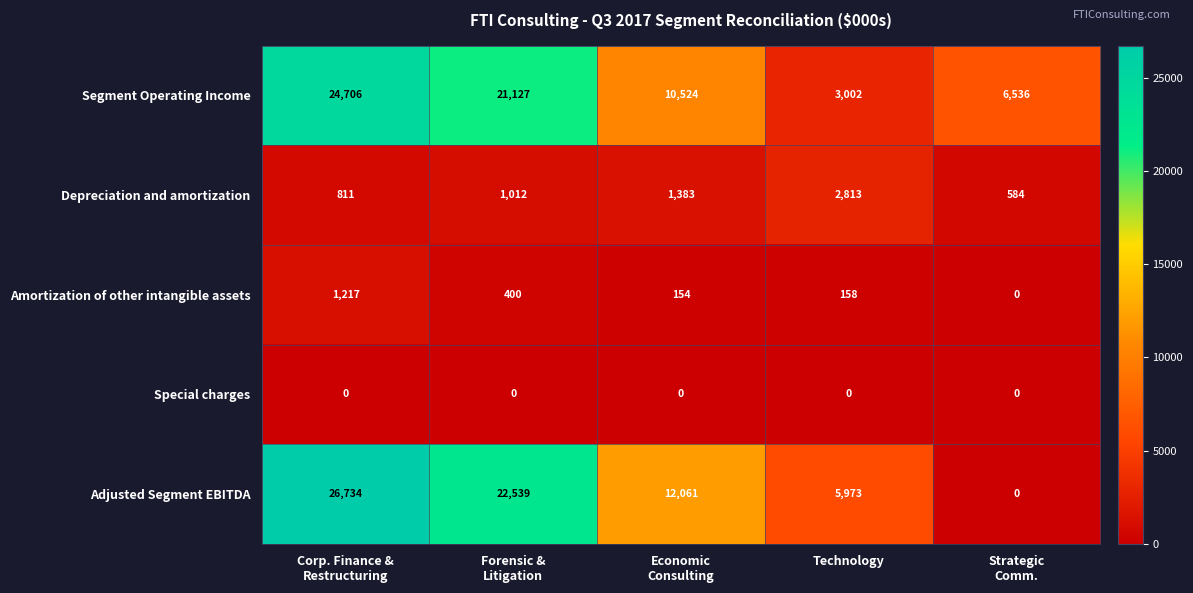

Which series has the widest spread of values?

Adjusted Segment EBITDA